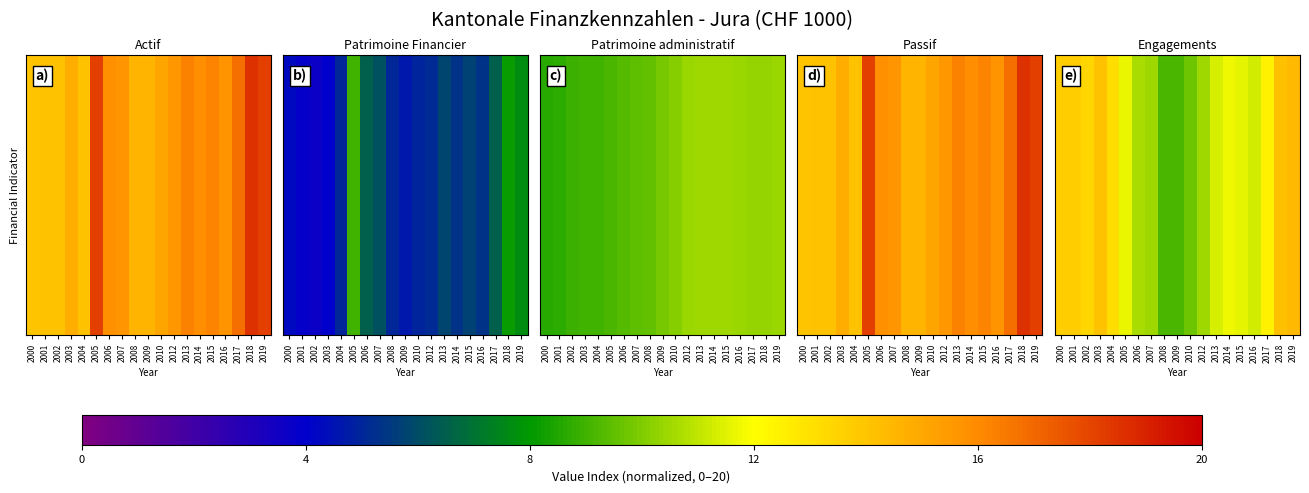

How many values exceed 527031?

9